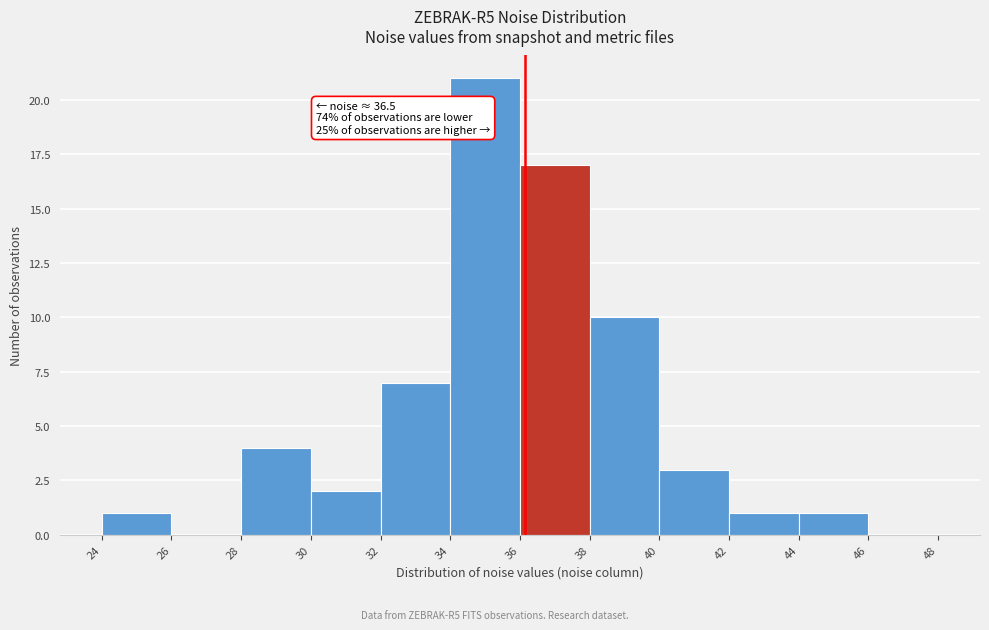

Reading left to right, transcribe all the data shown in this chart.

24=1	26=0	28=4	30=2	32=7	34=21	36=17	38=10	40=3	42=1	44=1	46=0